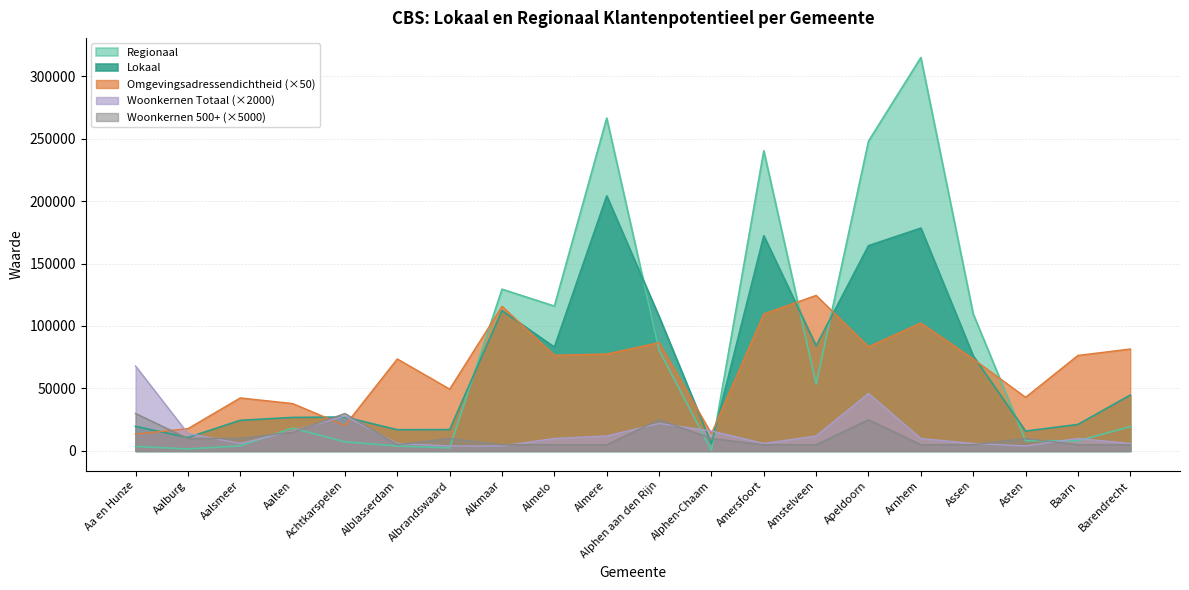

What is the sum of the Woonkernen 500+ values at Albrandswaard and Barendrecht?

15000